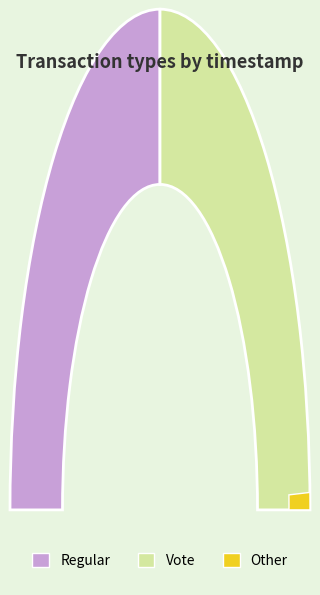

Is it true that Regular is 39% of the pie?

False